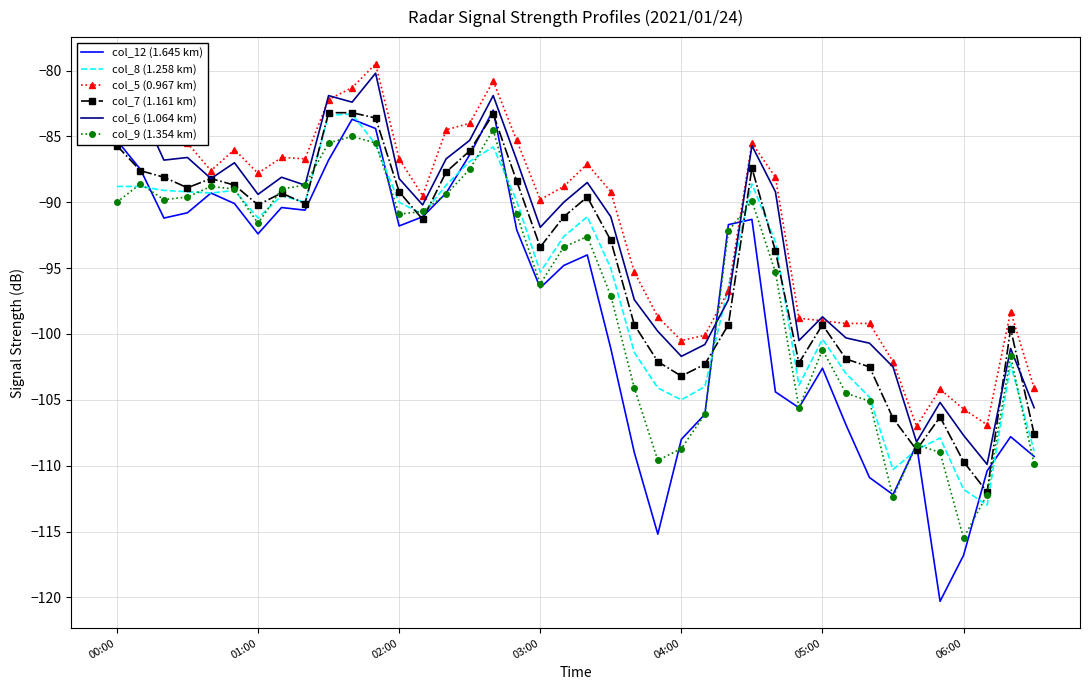

Which series ends up on top after the final intersection of col_5 (0.967 km) and col_12 (1.645 km)?

col_5 (0.967 km)